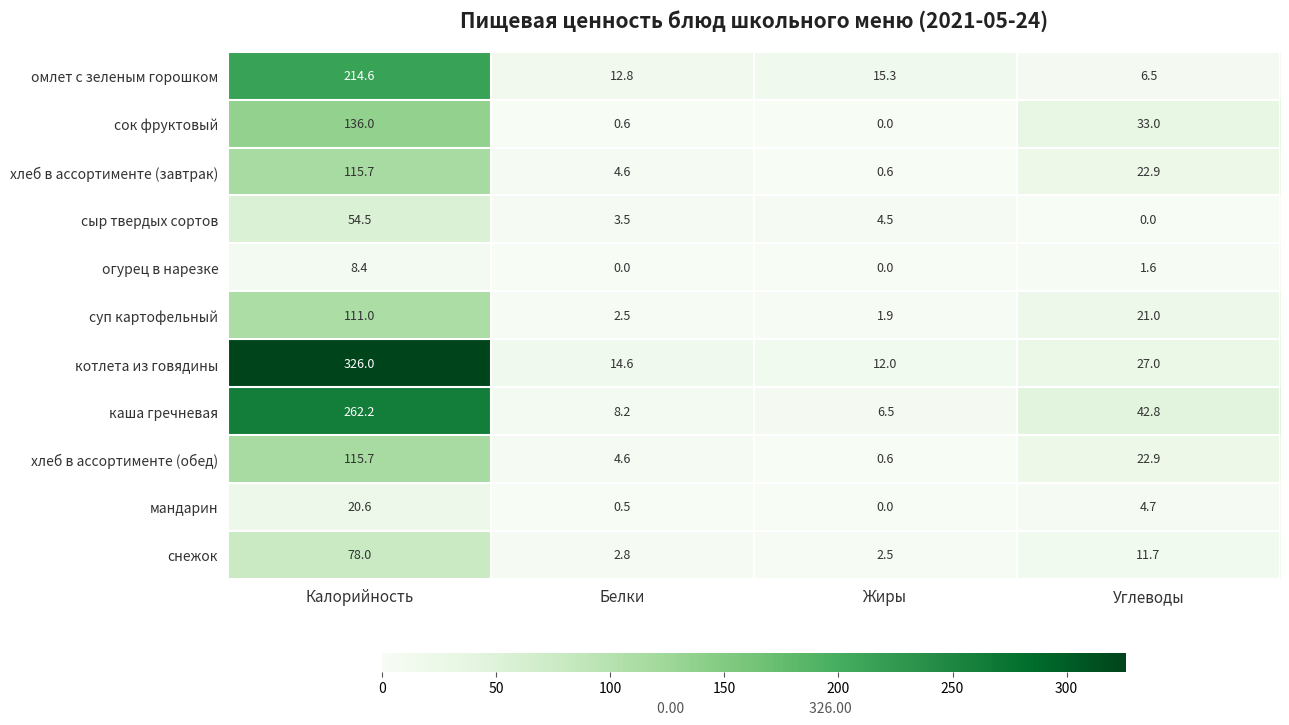

Where is суп картофельный nearest to the value 56?

Углеводы